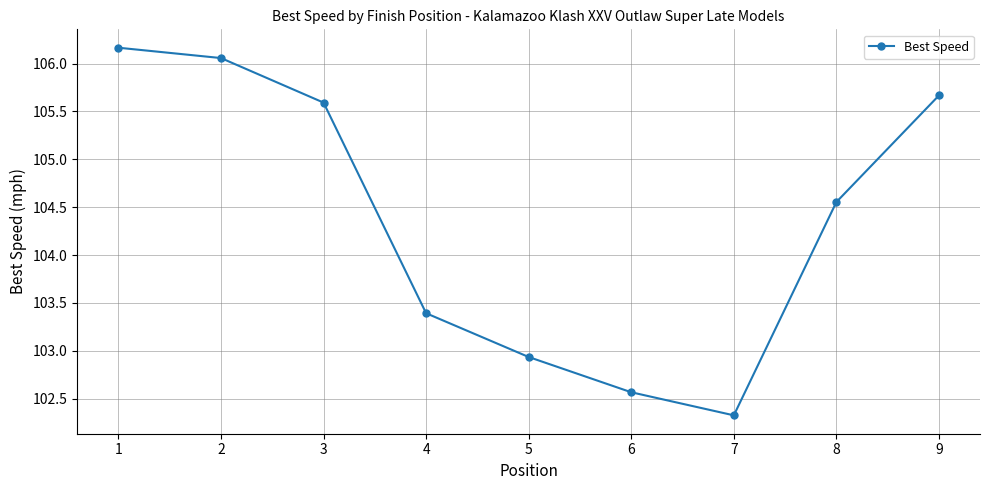

Does the chart have visible grid lines?

Yes